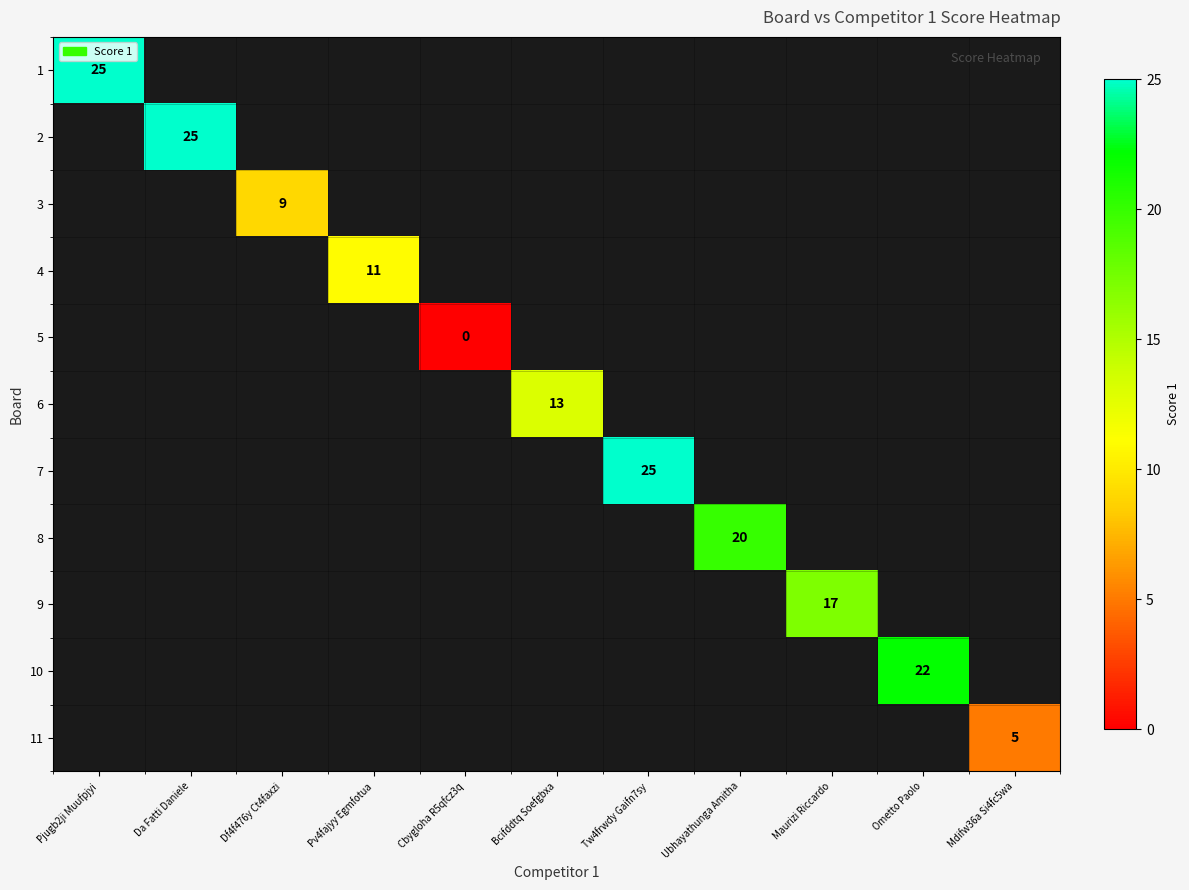

The 9 series shows 17 at Maurizi Riccardo. True or false?

True